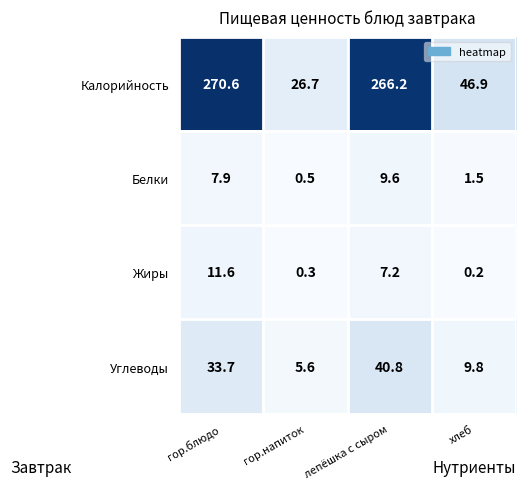

Reading left to right, what are all the values shown in this chart?

Калорийность: гор.блюдо=270.6	гор.напиток=26.7	лепёшка с сыром=266.2	хлеб=46.9
Белки: гор.блюдо=7.9	гор.напиток=0.5	лепёшка с сыром=9.6	хлеб=1.5
Жиры: гор.блюдо=11.6	гор.напиток=0.3	лепёшка с сыром=7.2	хлеб=0.2
Углеводы: гор.блюдо=33.7	гор.напиток=5.6	лепёшка с сыром=40.8	хлеб=9.8